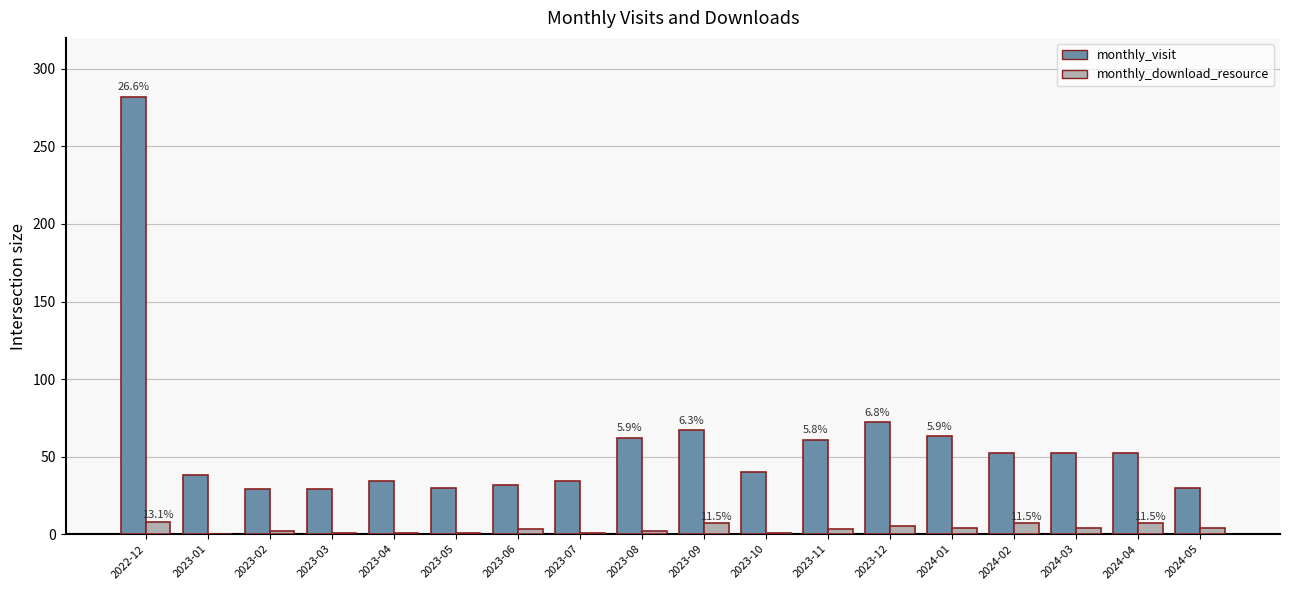

The monthly_visit series shows 32 at 2023-06. True or false?

True